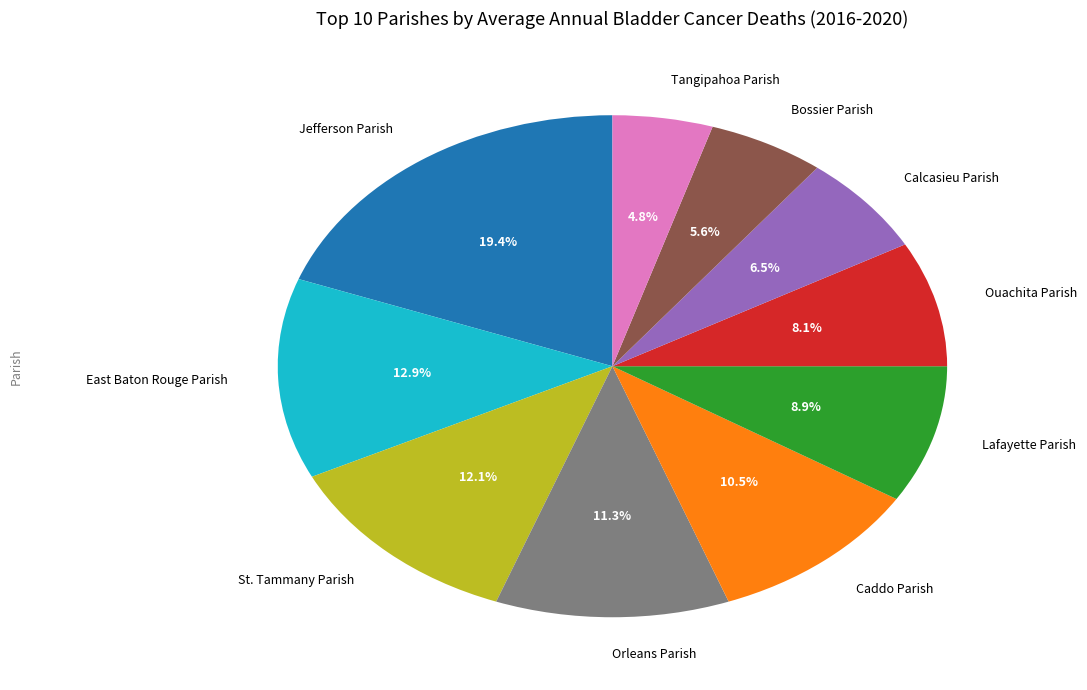

To the nearest percent, what percentage of the pie is East Baton Rouge Parish?

13%